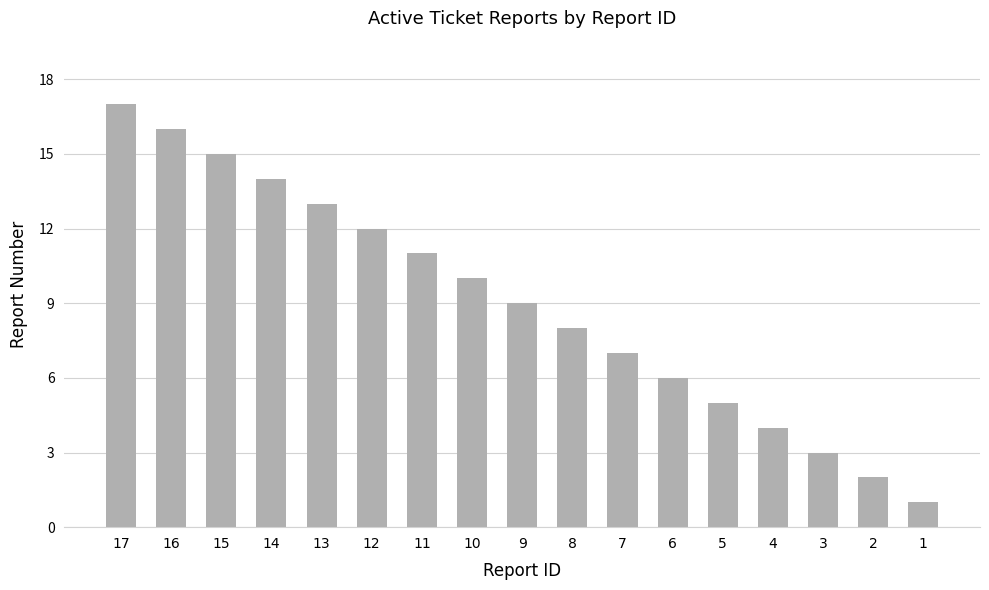

Where is the data nearest to the value 9?

9